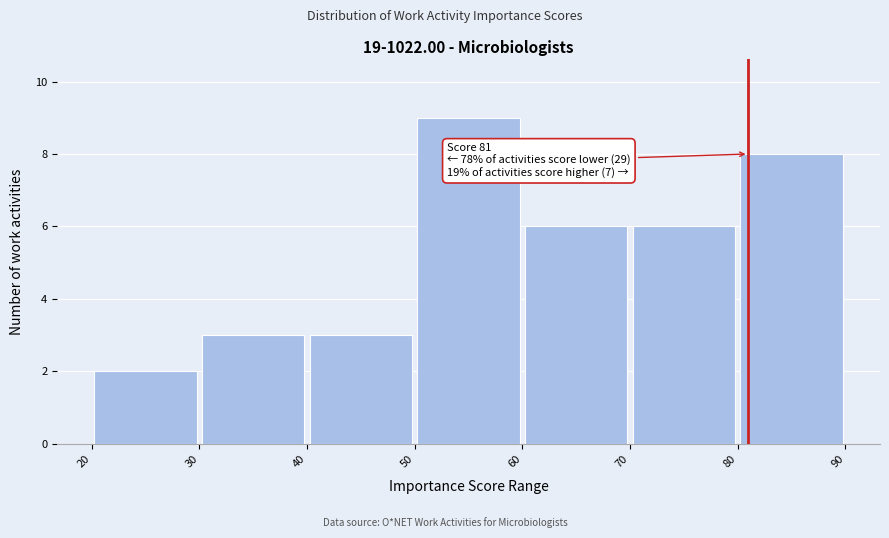

Which range on the x-axis has the tallest bar?

50 to 60